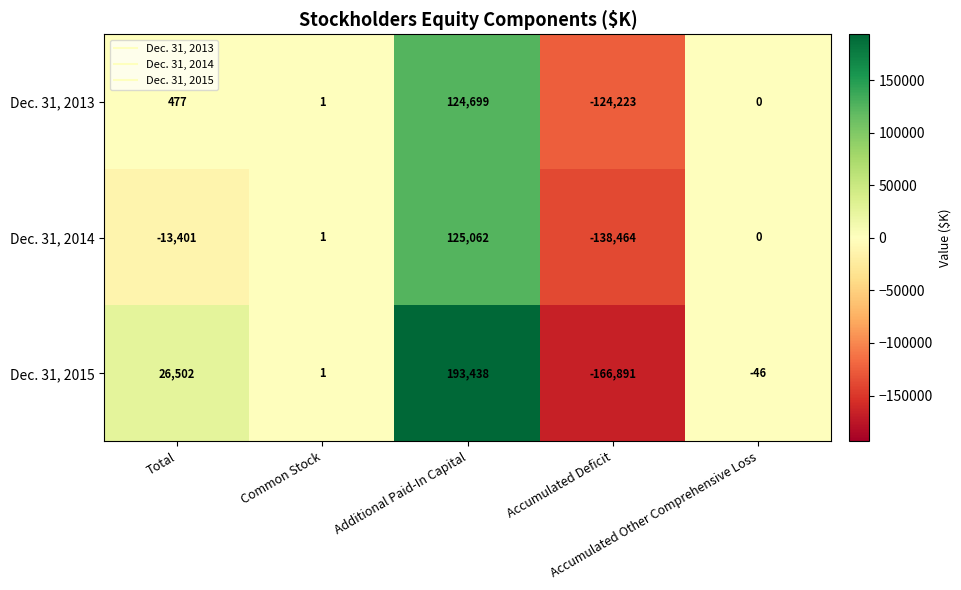

How many values in Dec. 31, 2015 are below zero?

2